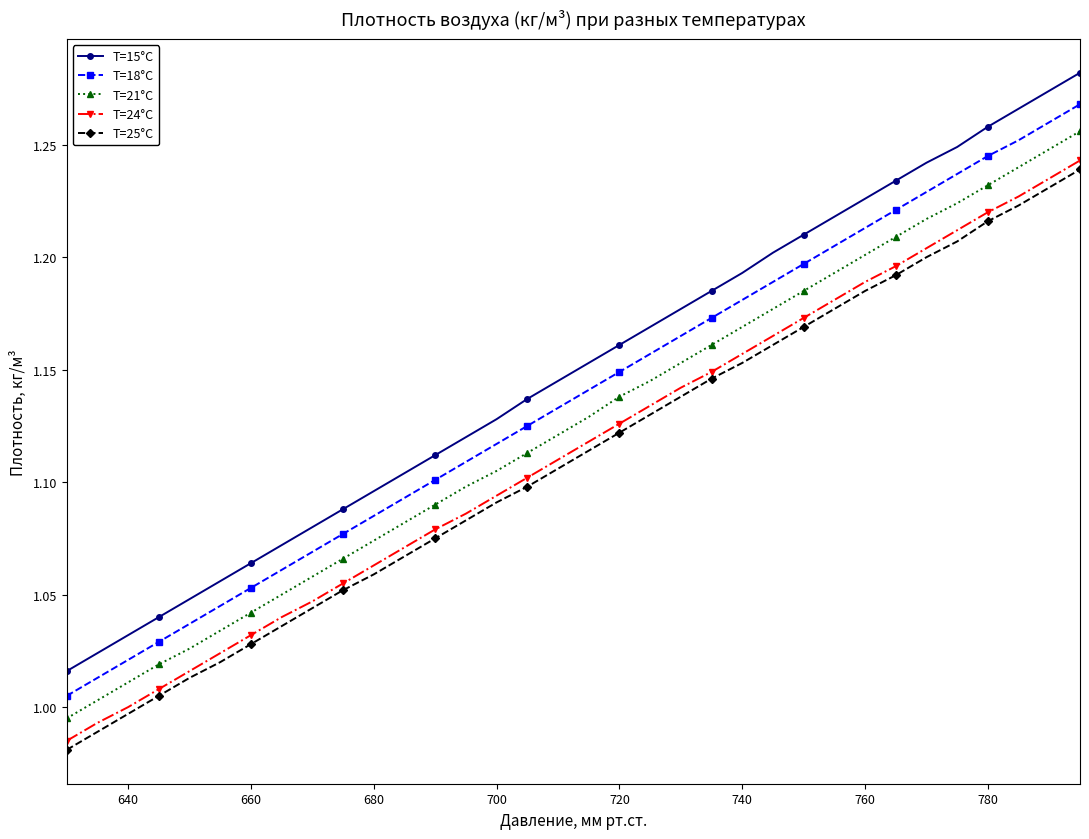

True or false: T=18°C has more than 1 interior local peaks.

False